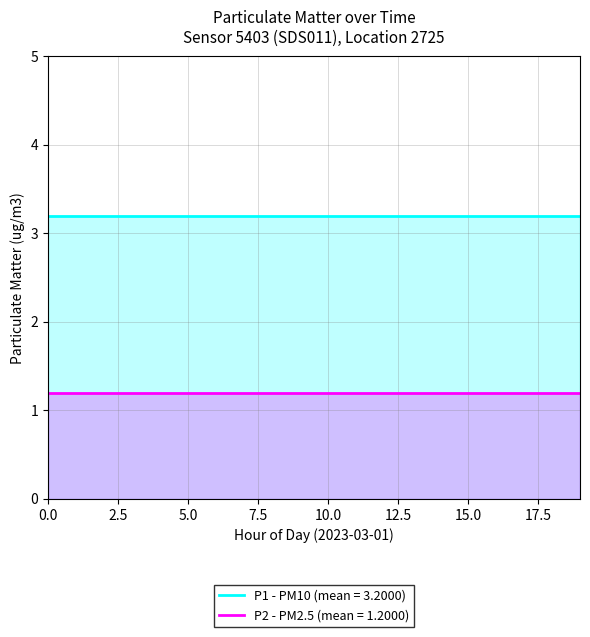

What is the spread (max minus min) of values at 15?

2.0